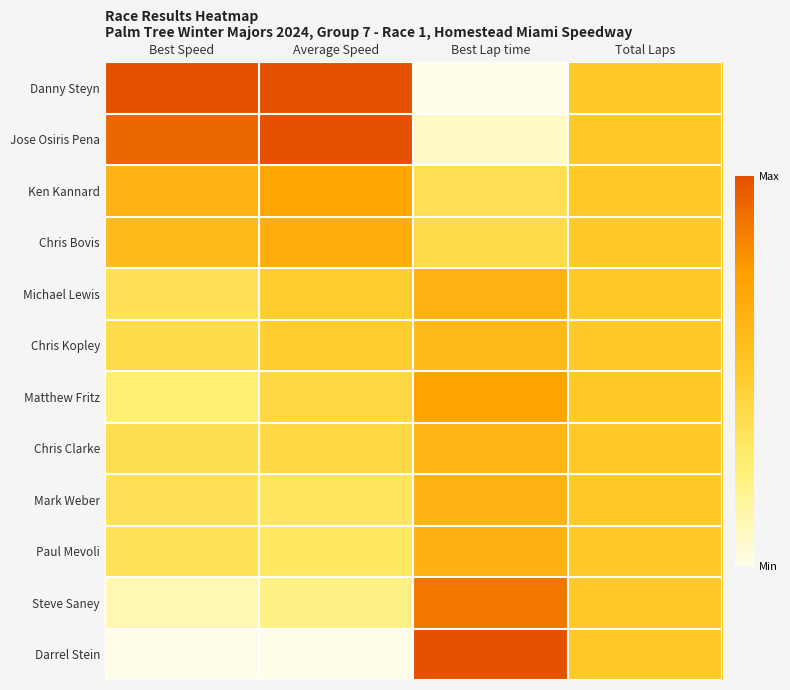

Reading left to right, transcribe all the data shown in this chart.

Danny Steyn: Best Speed=1.0	Average Speed=1.0	Best Lap time=0.0	Total Laps=0.5
Jose Osiris Pena: Best Speed=0.9	Average Speed=1.0	Best Lap time=0.1	Total Laps=0.5
Ken Kannard: Best Speed=0.6	Average Speed=0.7	Best Lap time=0.4	Total Laps=0.5
Chris Bovis: Best Speed=0.6	Average Speed=0.7	Best Lap time=0.4	Total Laps=0.5
Michael Lewis: Best Speed=0.3	Average Speed=0.5	Best Lap time=0.6	Total Laps=0.5
Chris Kopley: Best Speed=0.4	Average Speed=0.5	Best Lap time=0.6	Total Laps=0.5
Matthew Fritz: Best Speed=0.3	Average Speed=0.4	Best Lap time=0.7	Total Laps=0.5
Chris Clarke: Best Speed=0.4	Average Speed=0.4	Best Lap time=0.6	Total Laps=0.5
Mark Weber: Best Speed=0.3	Average Speed=0.3	Best Lap time=0.6	Total Laps=0.5
Paul Mevoli: Best Speed=0.3	Average Speed=0.3	Best Lap time=0.6	Total Laps=0.5
Steve Saney: Best Speed=0.1	Average Speed=0.2	Best Lap time=0.9	Total Laps=0.5
Darrel Stein: Best Speed=0.0	Average Speed=0.0	Best Lap time=1.0	Total Laps=0.5